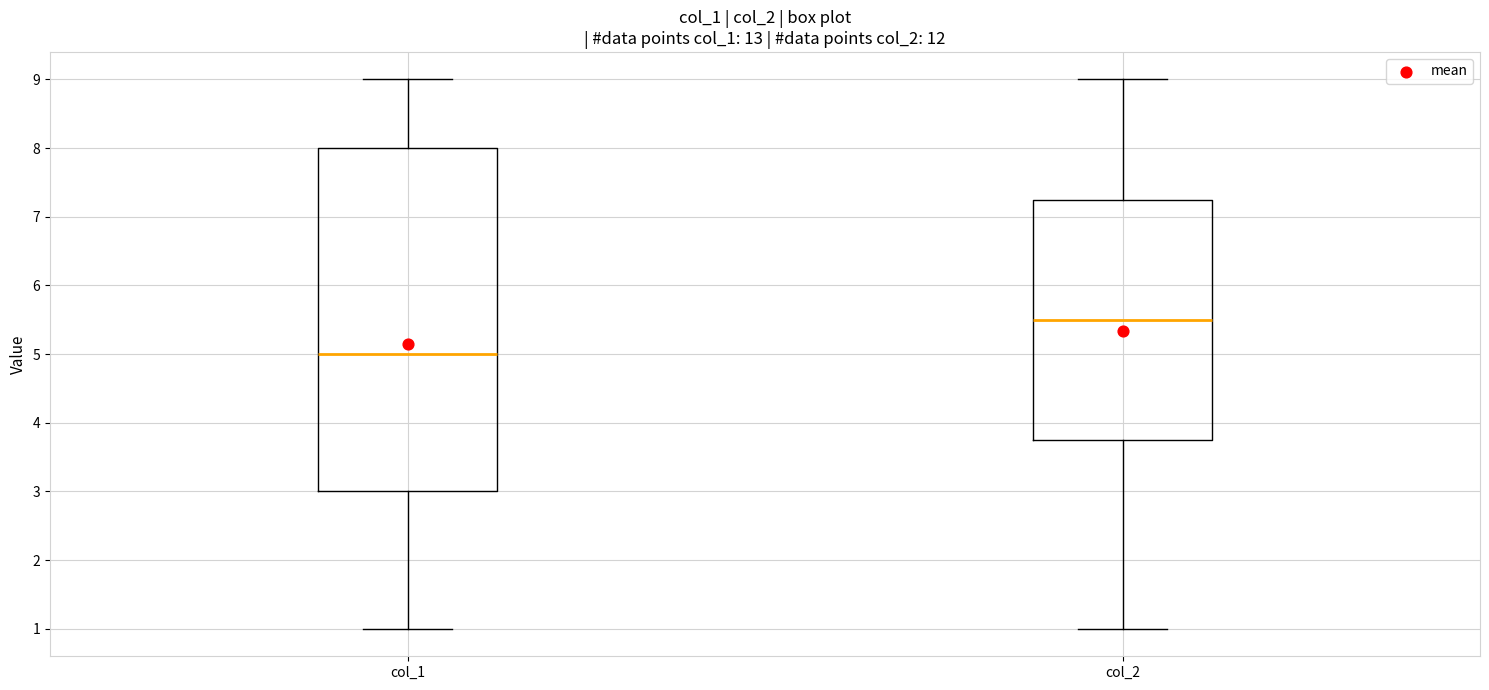

Reading left to right, read every box against the y-axis: the position of its median line, the range the box covers, and the ends of its whiskers. The values are not printed on the chart, so give them approximately, as read against the axis.

col_1: median 5.0, box 3.0 to 8.0, whiskers 1.0 to 9.0
col_2: median 5.5, box 3.8 to 7.3, whiskers 1.0 to 9.0